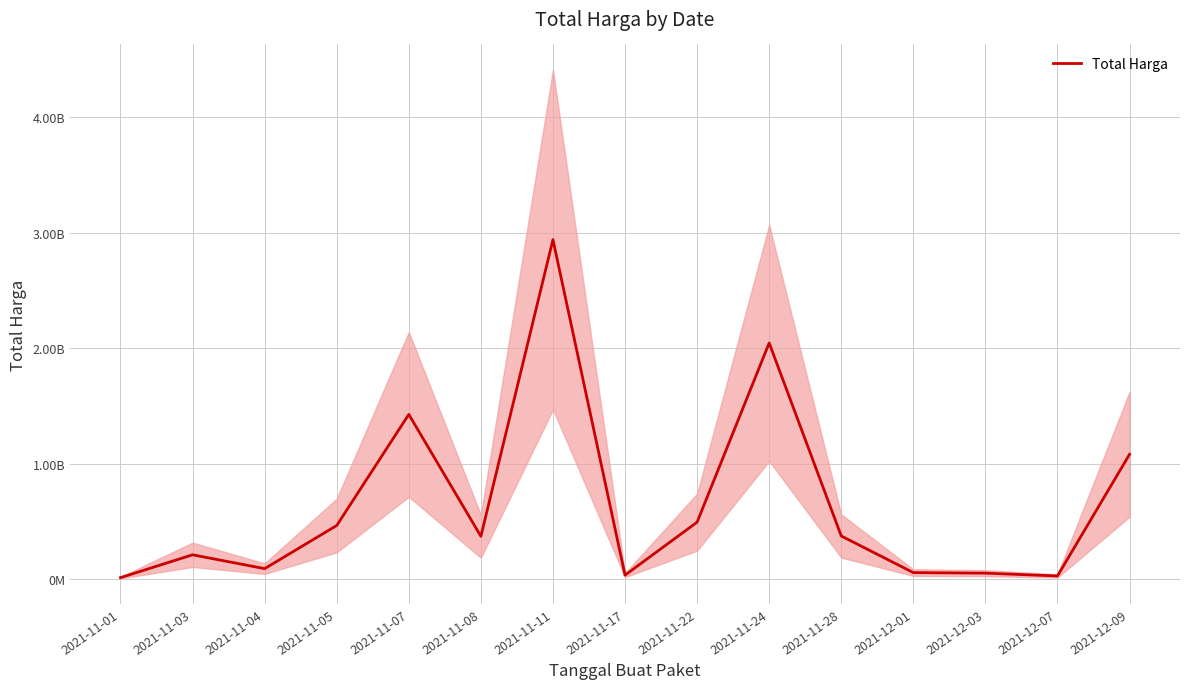

Which has a higher value, 2021-11-07 or 2021-12-01?

2021-11-07